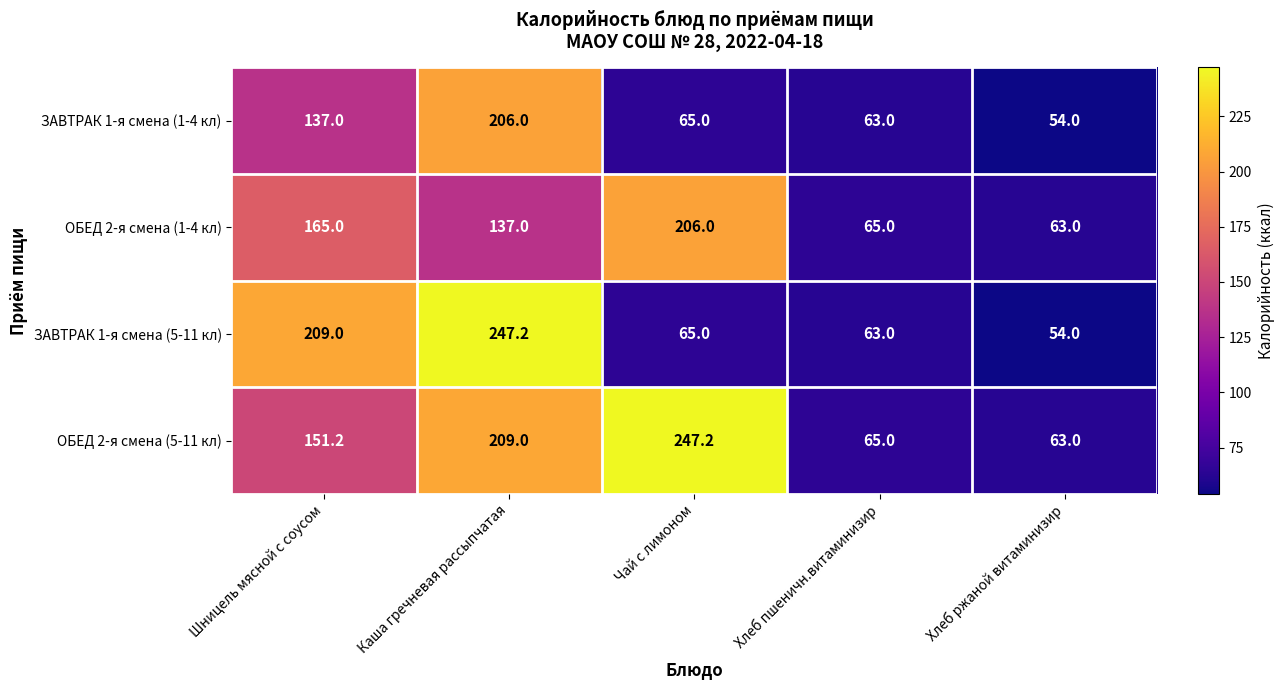

Where does the ОБЕД 2-я смена (5-11 кл) series first go above 151?

Шницель мясной с соусом